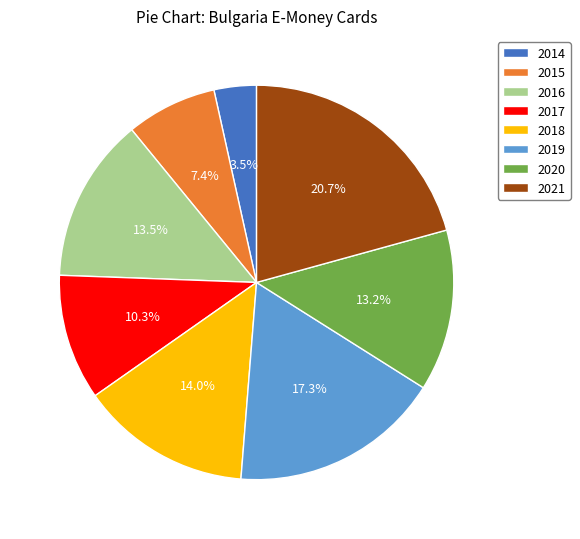

Is it true that 2019 is 31% of the pie?

False